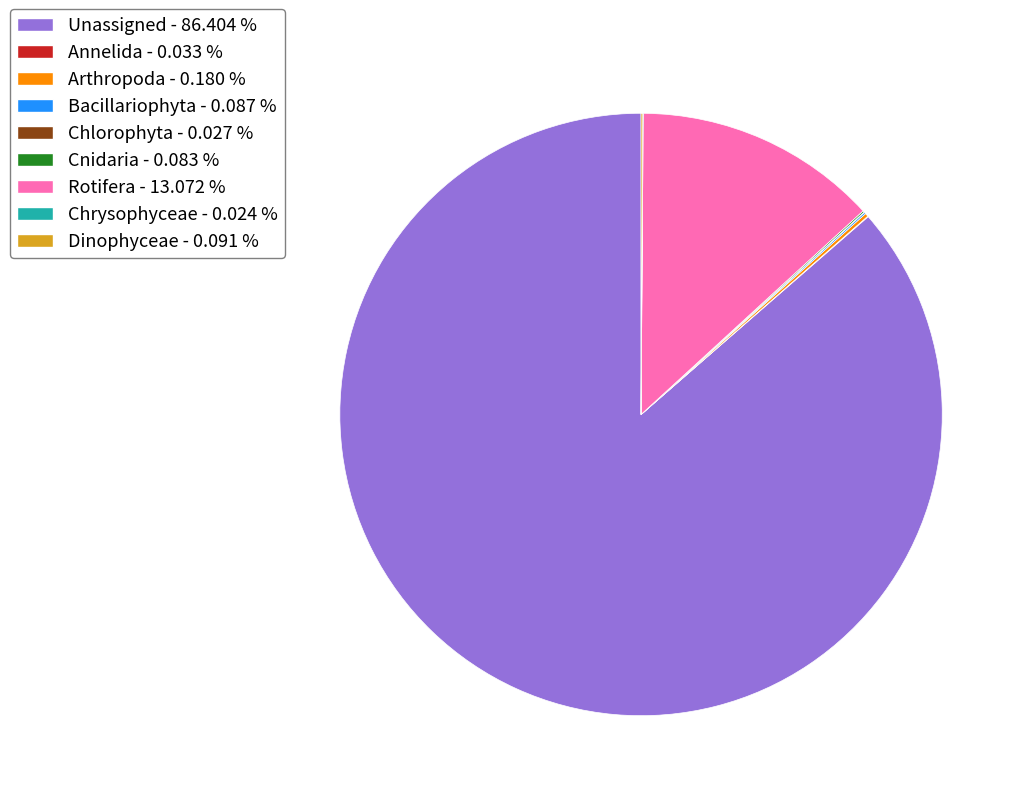

Is the sum of Rotifera - 13.072 % and Unassigned - 86.404 % greater than half?

Yes